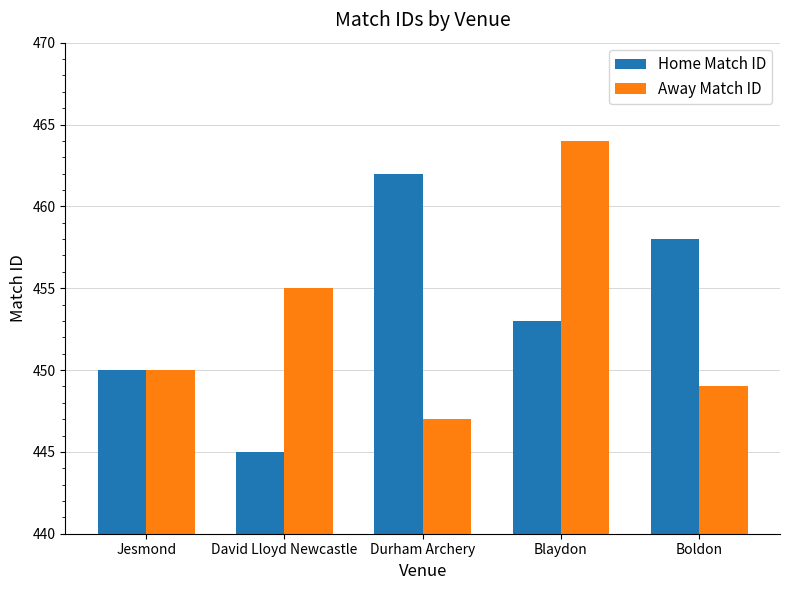

What is the difference between the maximum and second lowest values in the Home Match ID series?

12